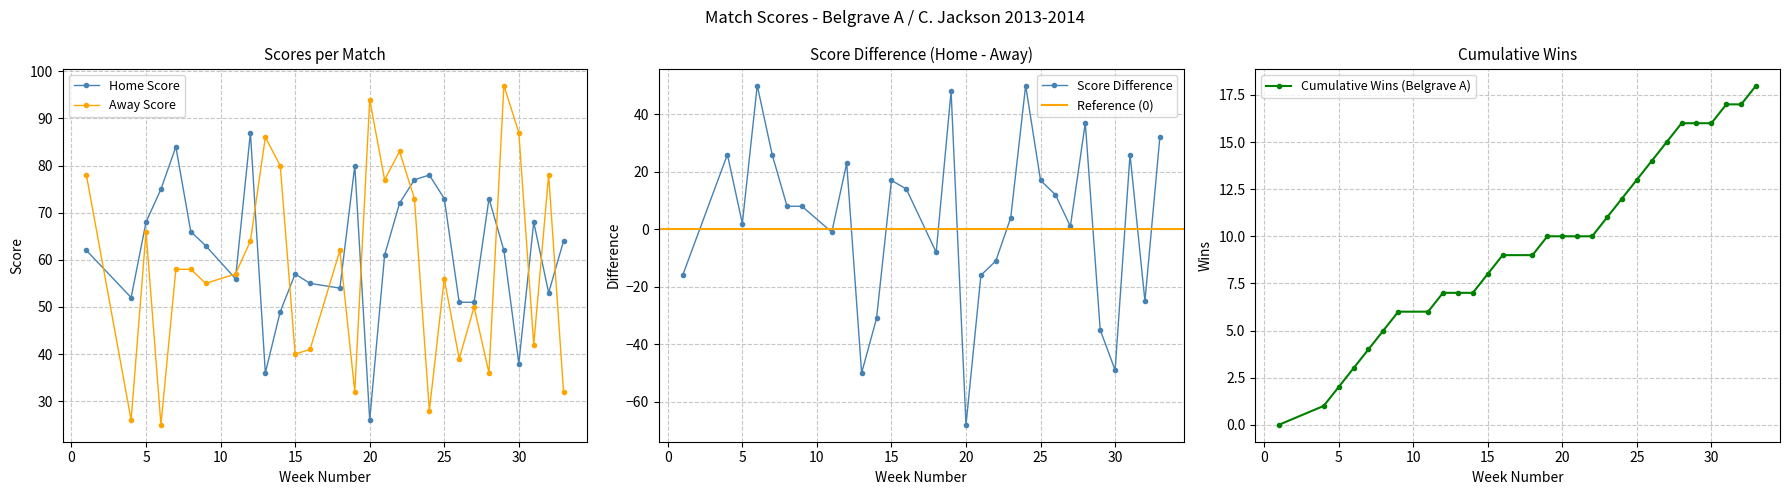

At which category does AwayScore reach its first local valley?

4